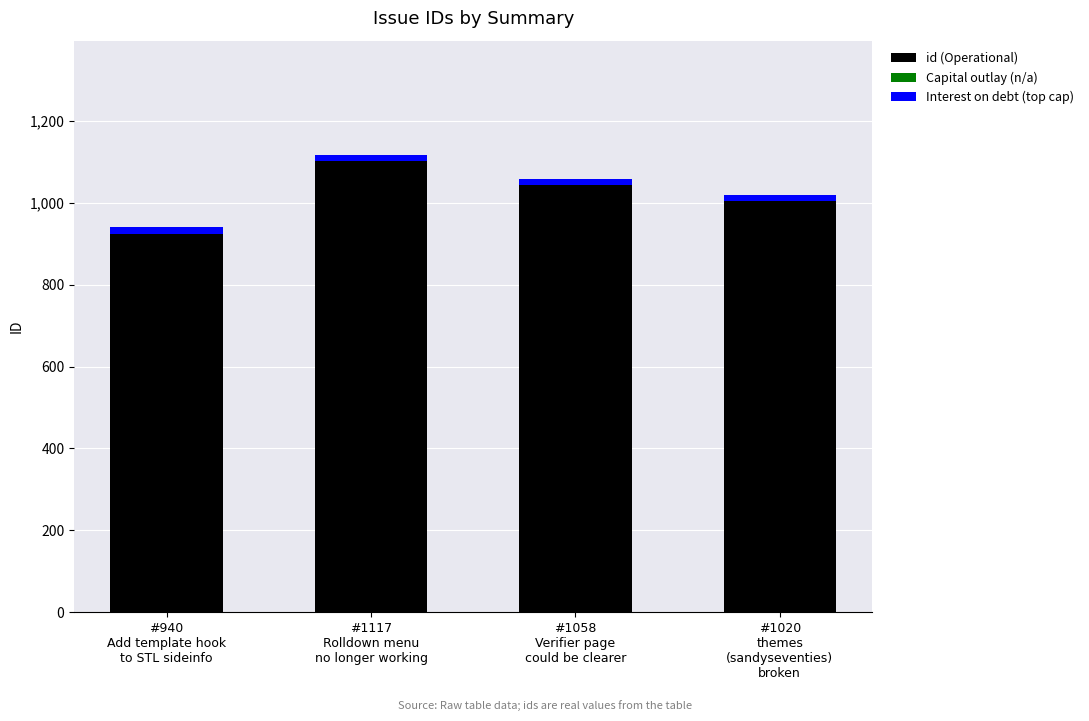

Which label corresponds to the largest value in the chart?

#1117
Rolldown menu
no longer working